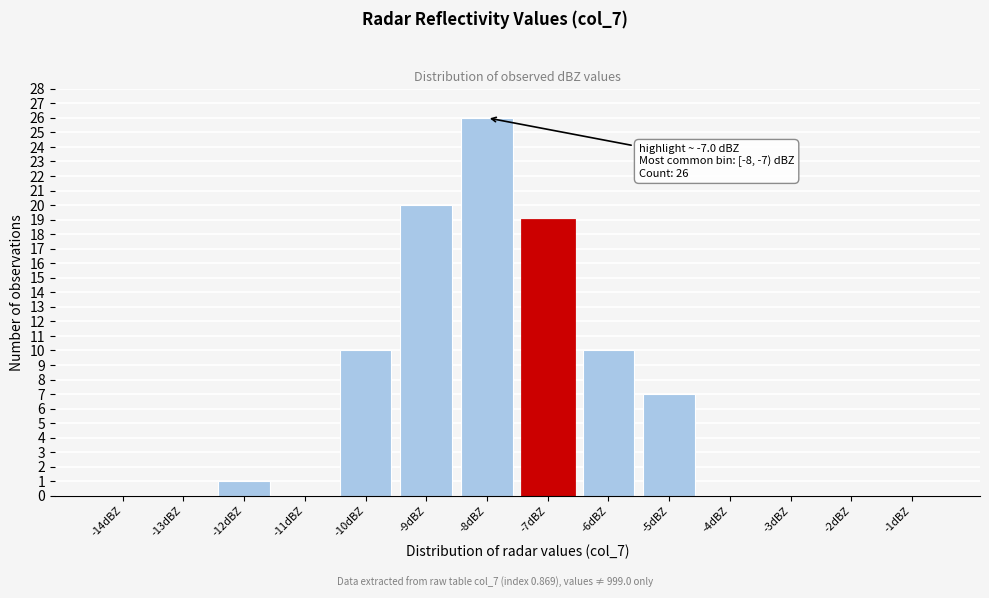

Reading right to left, list all the values displayed in this chart.

-1dBZ=0	-2dBZ=0	-3dBZ=0	-4dBZ=0	-5dBZ=7	-6dBZ=10	-7dBZ=19	-8dBZ=26	-9dBZ=20	-10dBZ=10	-11dBZ=0	-12dBZ=1	-13dBZ=0	-14dBZ=0